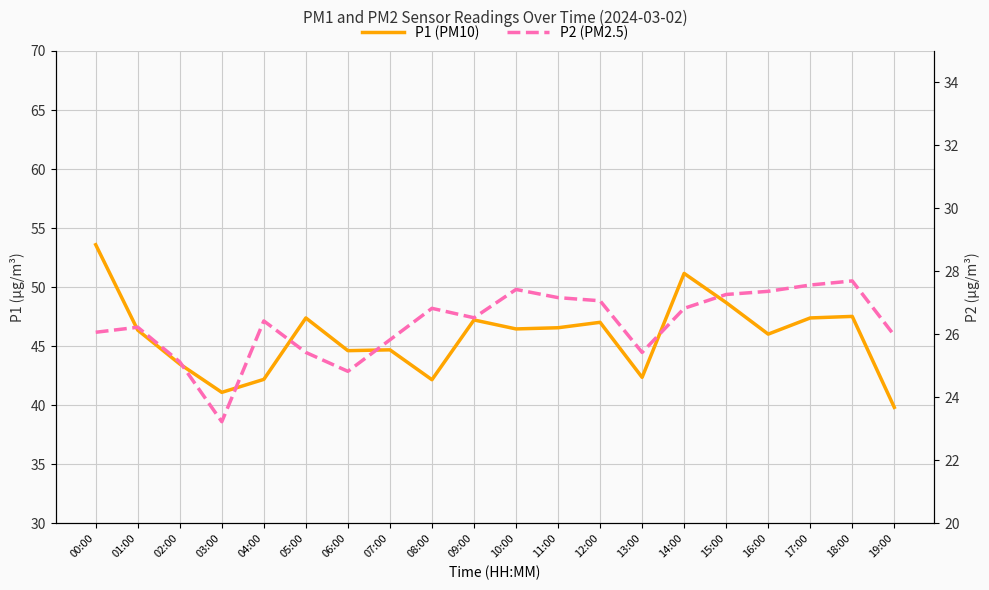

Reading left to right, extract all data points from this chart.

P1 (PM10): 53.6	46.4	43.5	41.1	42.2	47.4	44.6	44.7	42.2	47.2	46.5	46.6	47.0	42.4	51.2	48.7	46.0	47.4	47.5	39.8
P2 (PM2.5): 26.1	26.2	25.1	23.2	26.4	25.4	24.8	25.8	26.8	26.5	27.4	27.2	27.1	25.4	26.8	27.3	27.4	27.6	27.7	26.0